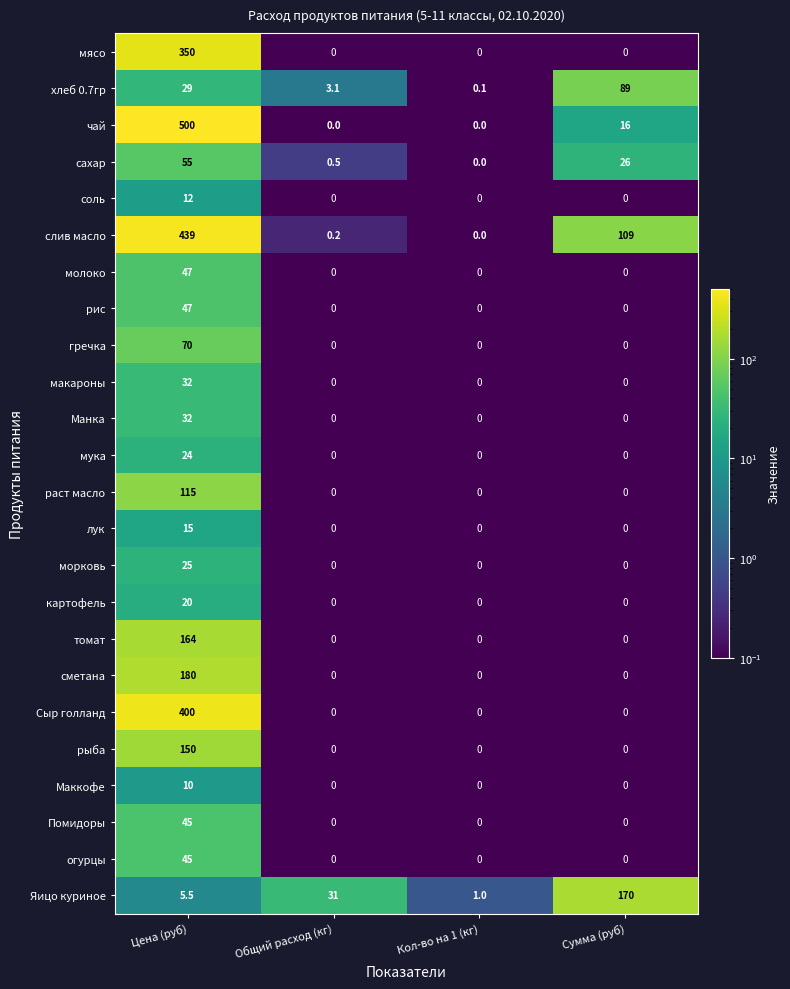

What is the highest value of the мука series?

24.0